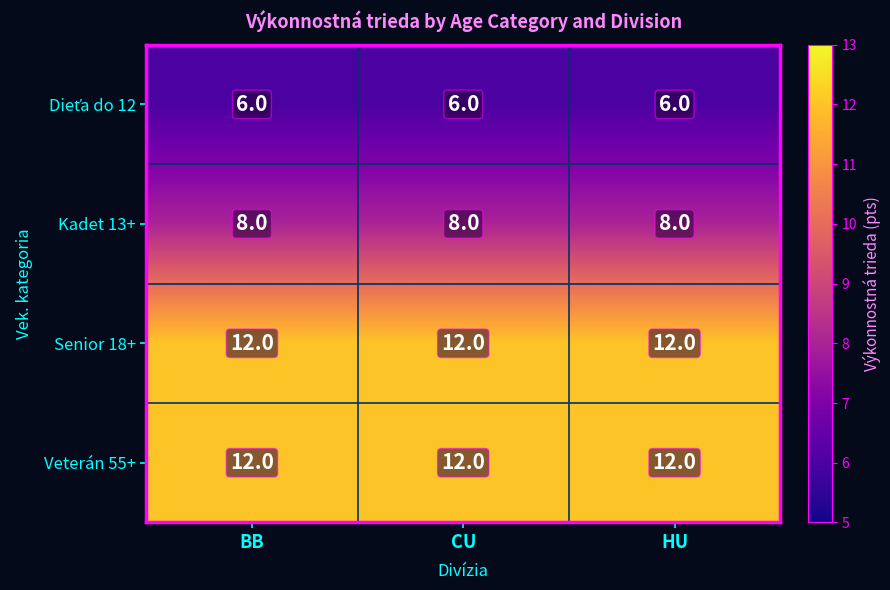

What is the spread (max minus min) of values at CU?

6